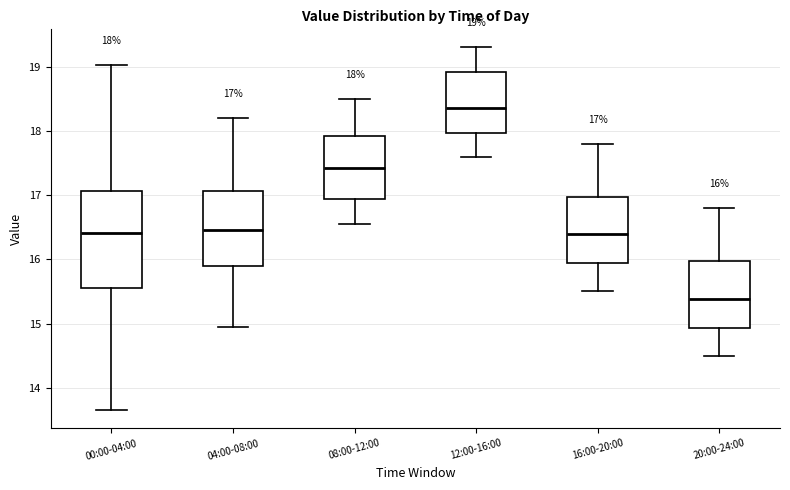

Comparing the boxes themselves (not the whiskers), which one is the tallest?

00:00-04:00